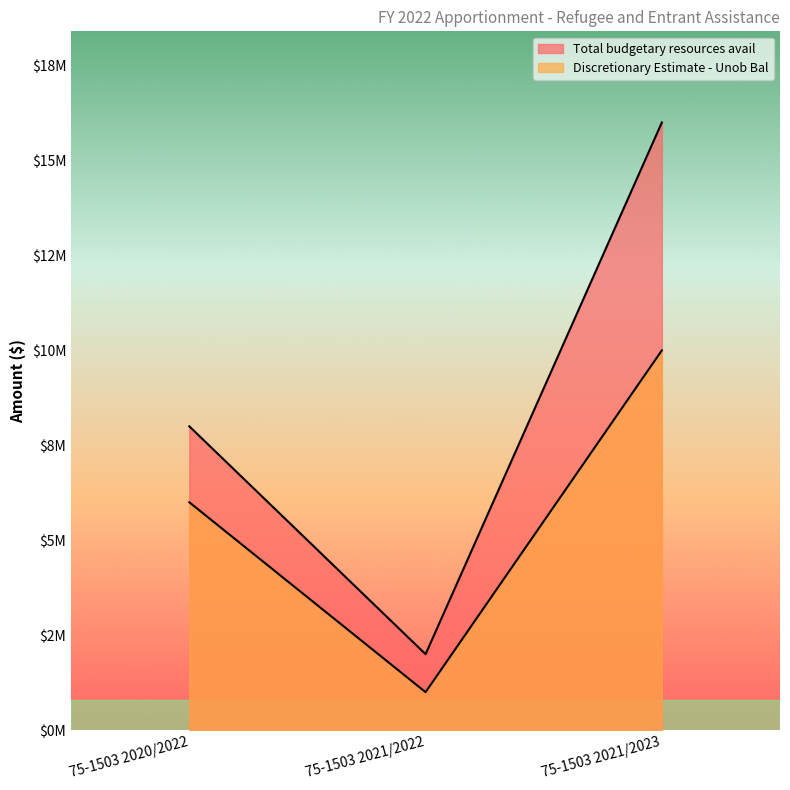

List the series in order of their overall mean, highest first.

Total budgetary resources avail, Discretionary Estimate - Unob Bal